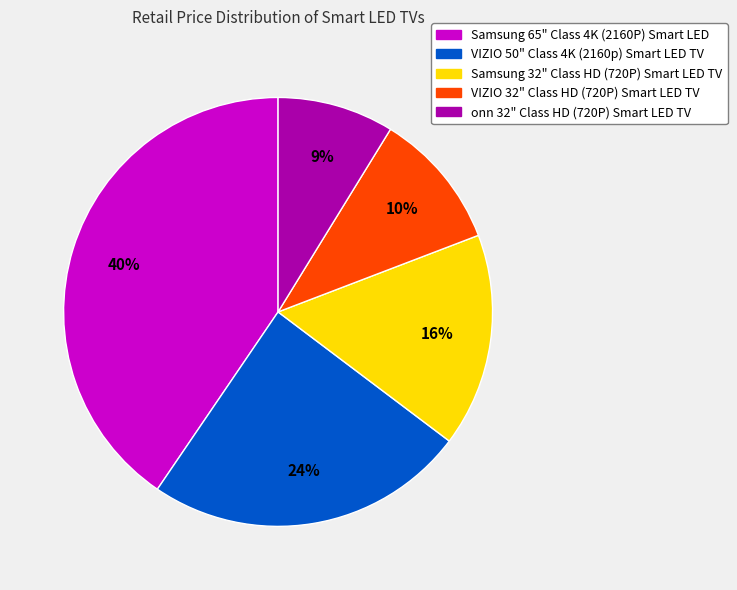

Rank the categories by value from highest to lowest.

Samsung 65" Class 4K (2160P) Smart LED, VIZIO 50" Class 4K (2160p) Smart LED TV, Samsung 32" Class HD (720P) Smart LED TV, VIZIO 32" Class HD (720P) Smart LED TV, onn 32" Class HD (720P) Smart LED TV